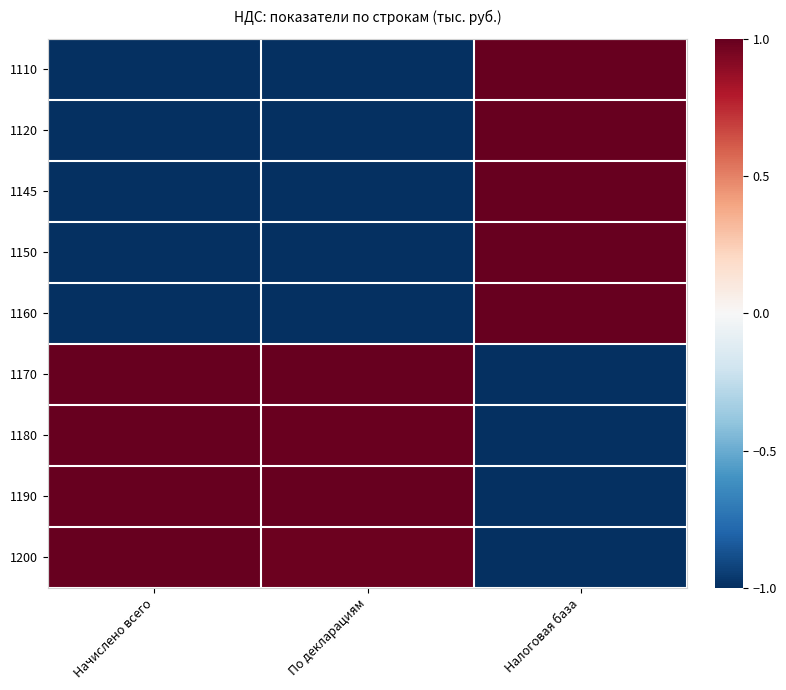

Rank the series by their maximum value, from highest to lowest.

1110, 1120, 1145, 1150, 1160, 1170, 1180, 1190, 1200